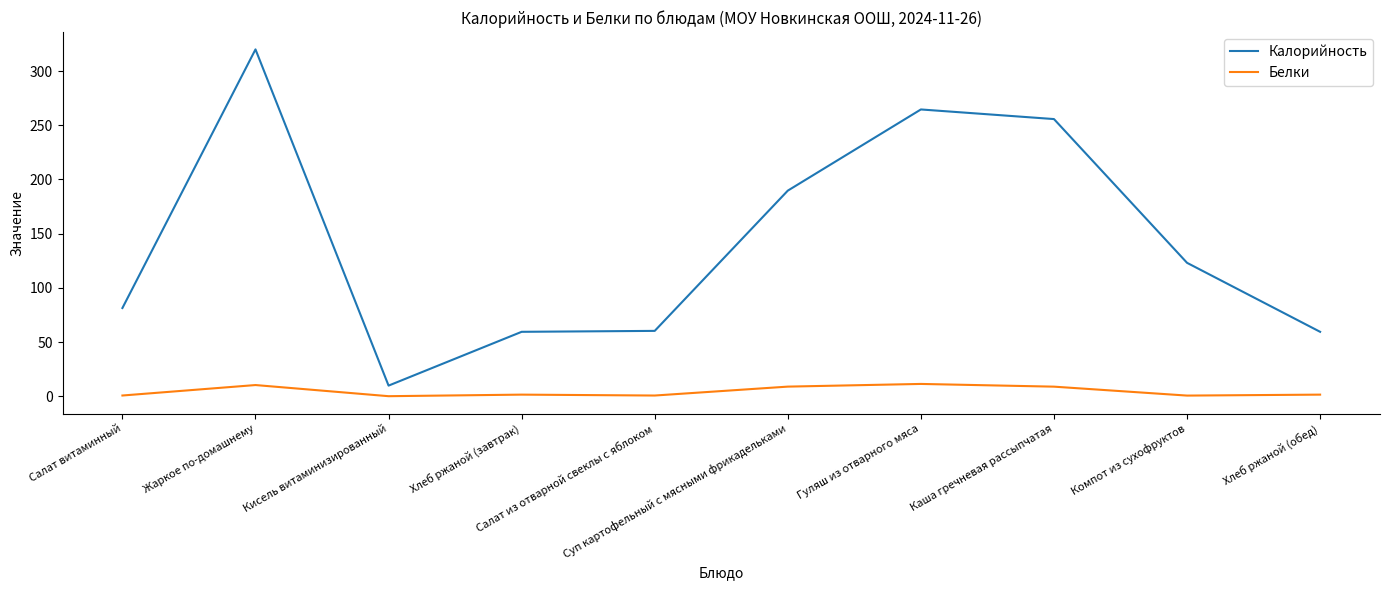

Rank the series at Салат витаминный from lowest to highest value.

Белки, Калорийность